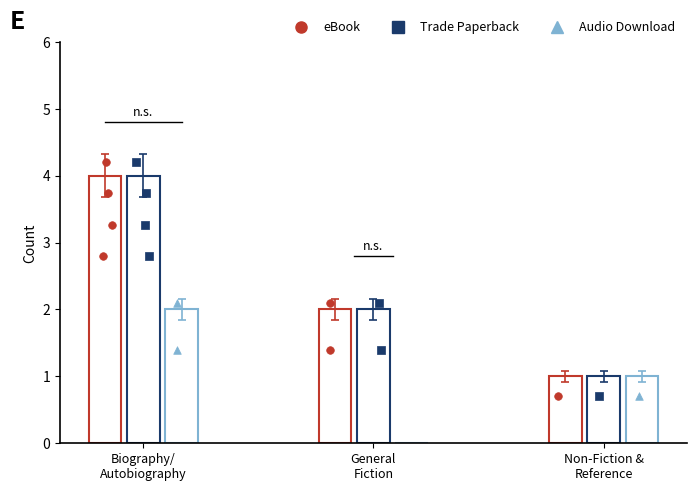

Which series has the largest Y range (max minus min)?

eBook